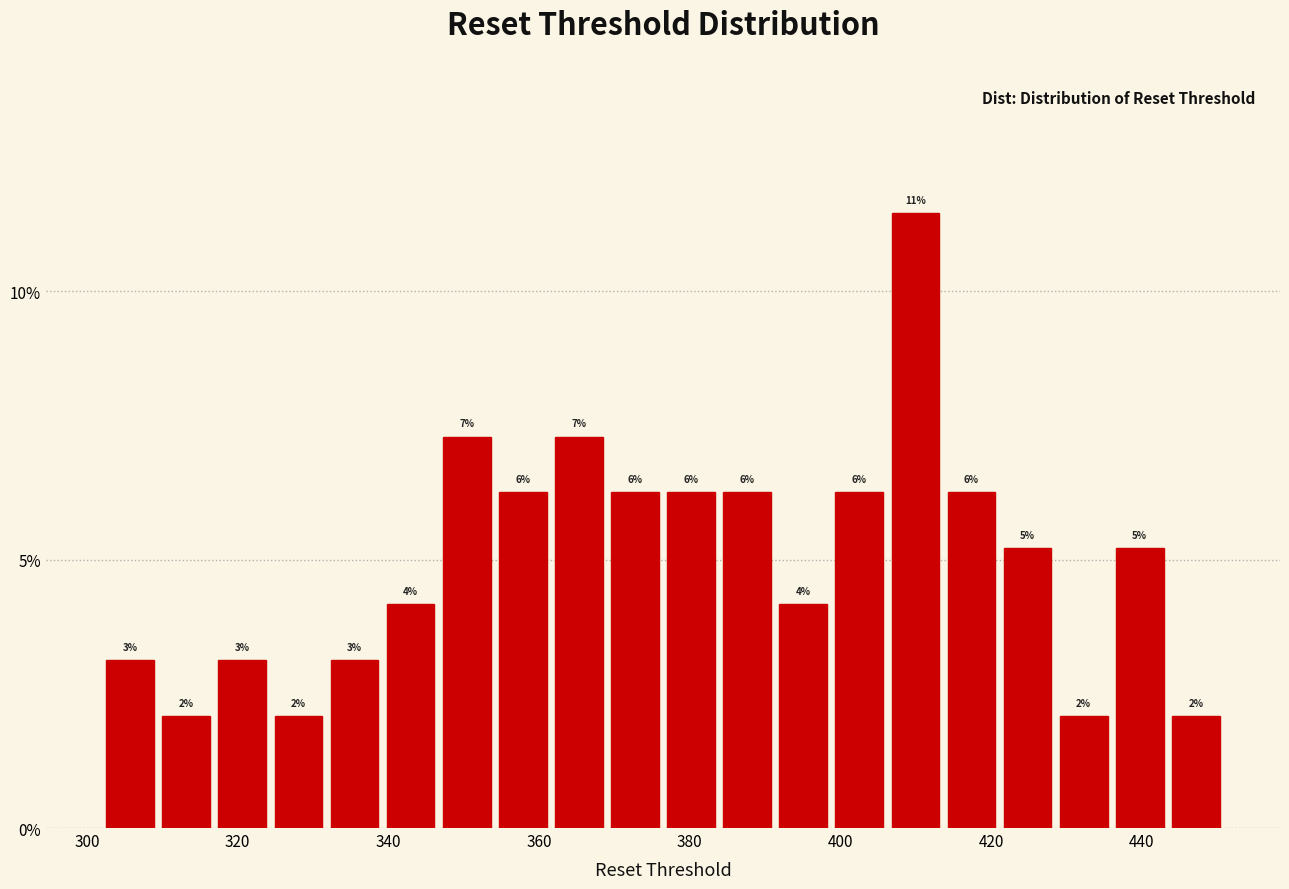

Around what value on the x-axis is the tallest bar? Give the approximate position of its centre, as read against the axis.

410